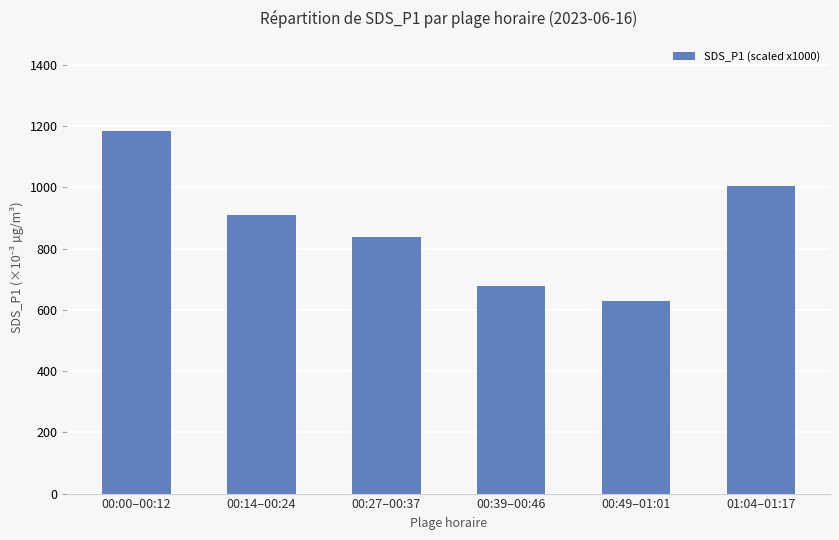

The chart shows a value of 1731.3 at 00:00–00:12. True or false?

False